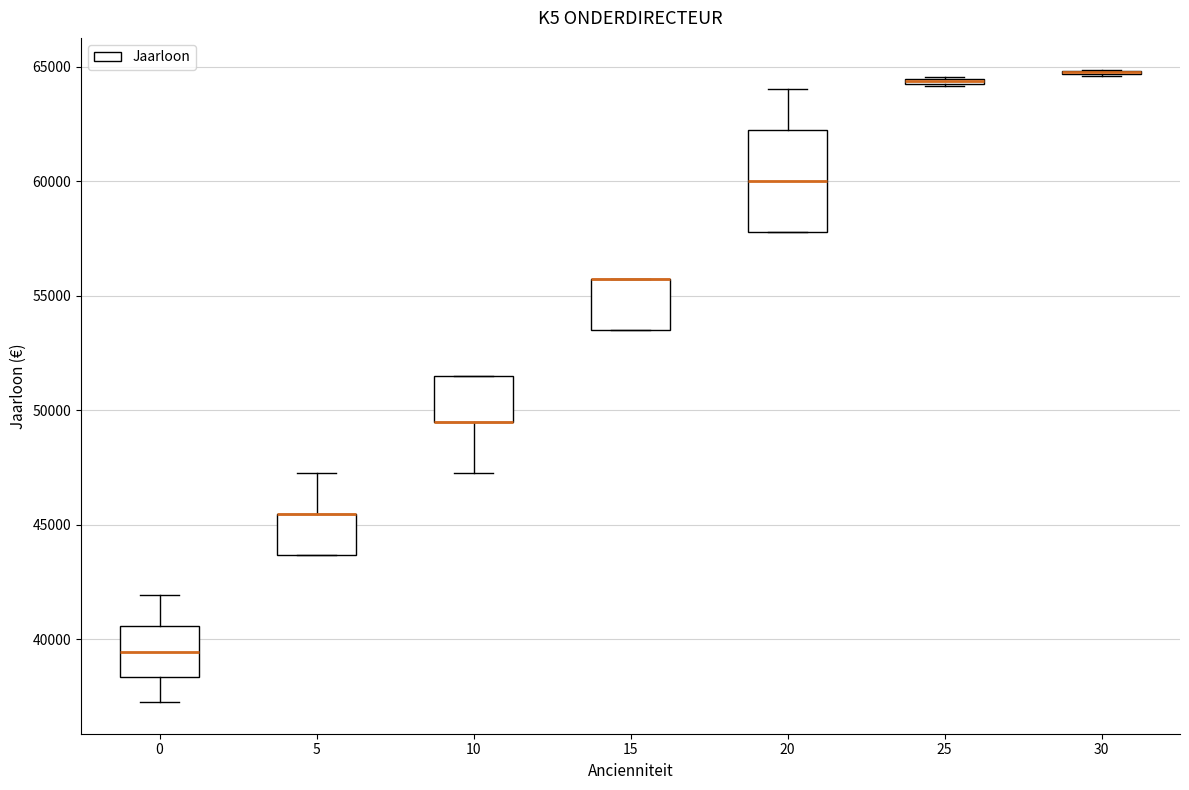

Where does the upper whisker of the box at x = 20 end on the y-axis? The values are not printed on the chart, so give them approximately, as read against the axis.

64000